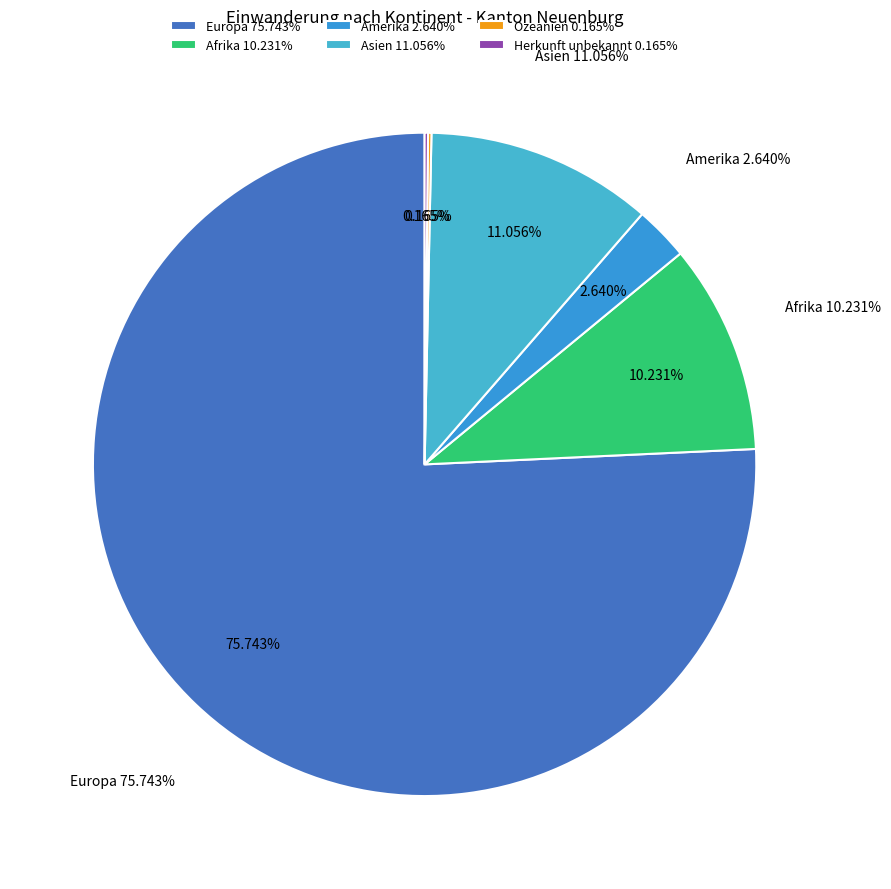

Is there any slice that represents more than half of the pie?

Yes